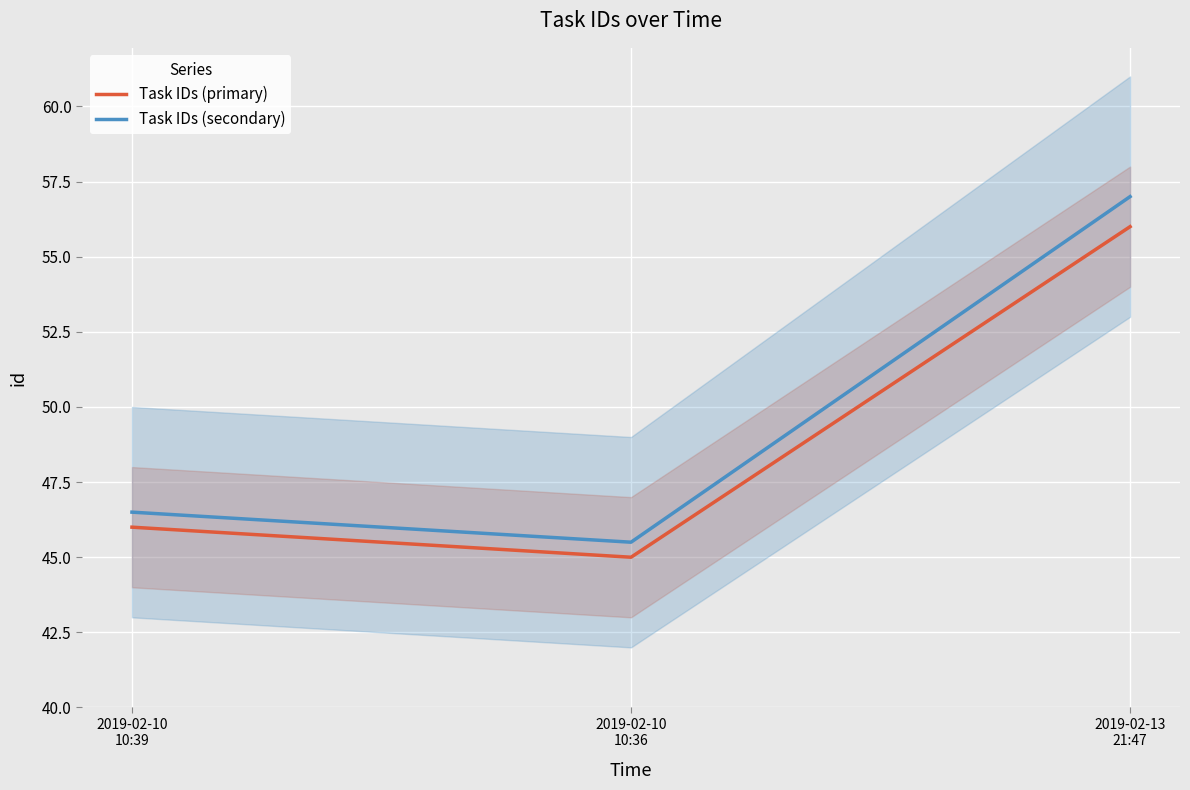

Which category has the lowest value in the Task IDs (primary) series?

2019-02-10
10:36